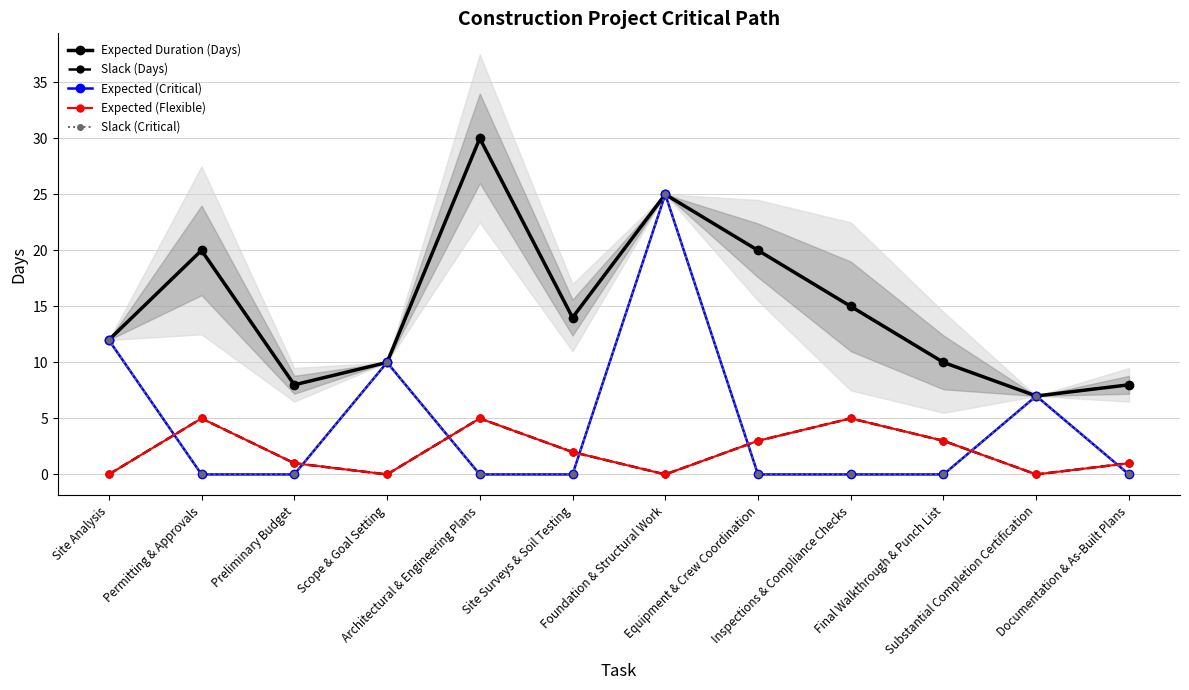

What is the average value of the Slack (Critical) series?

4